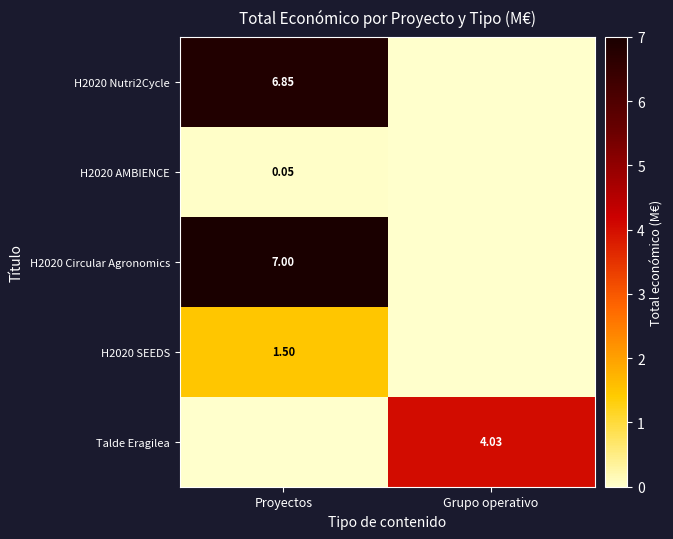

Is the value of H2020 SEEDS at Proyectos greater than the value of H2020 Nutri2Cycle at Proyectos?

No